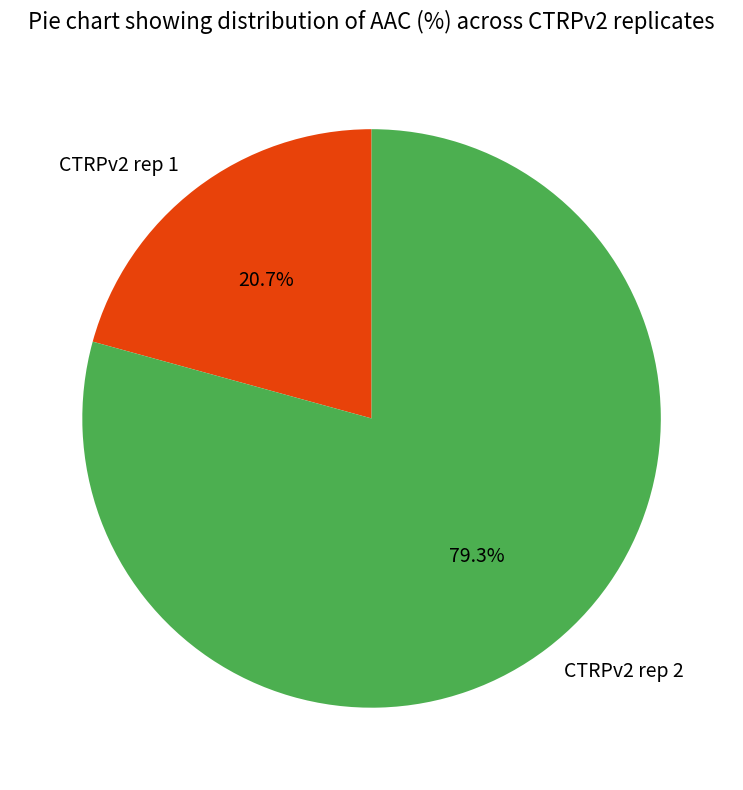

Which slice represents more than half of the pie?

CTRPv2 rep 2